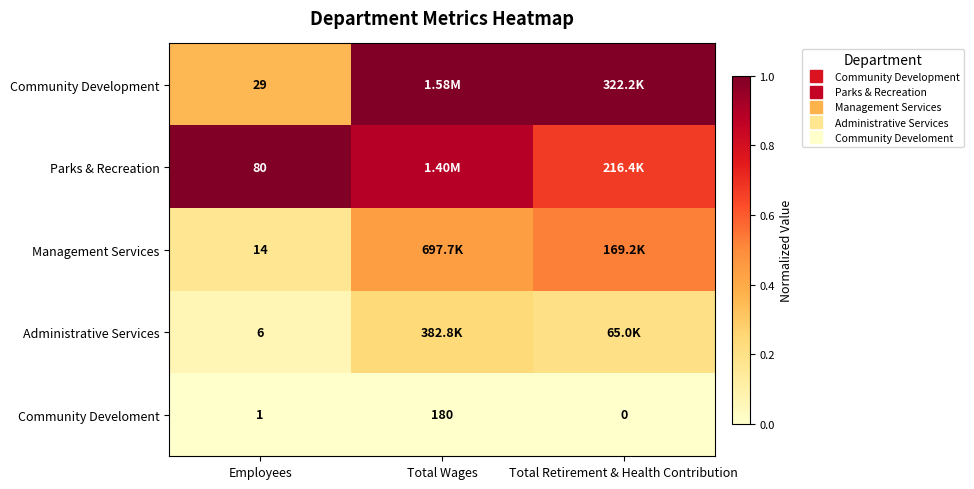

What is the total value across all series at Total Wages?

2.6